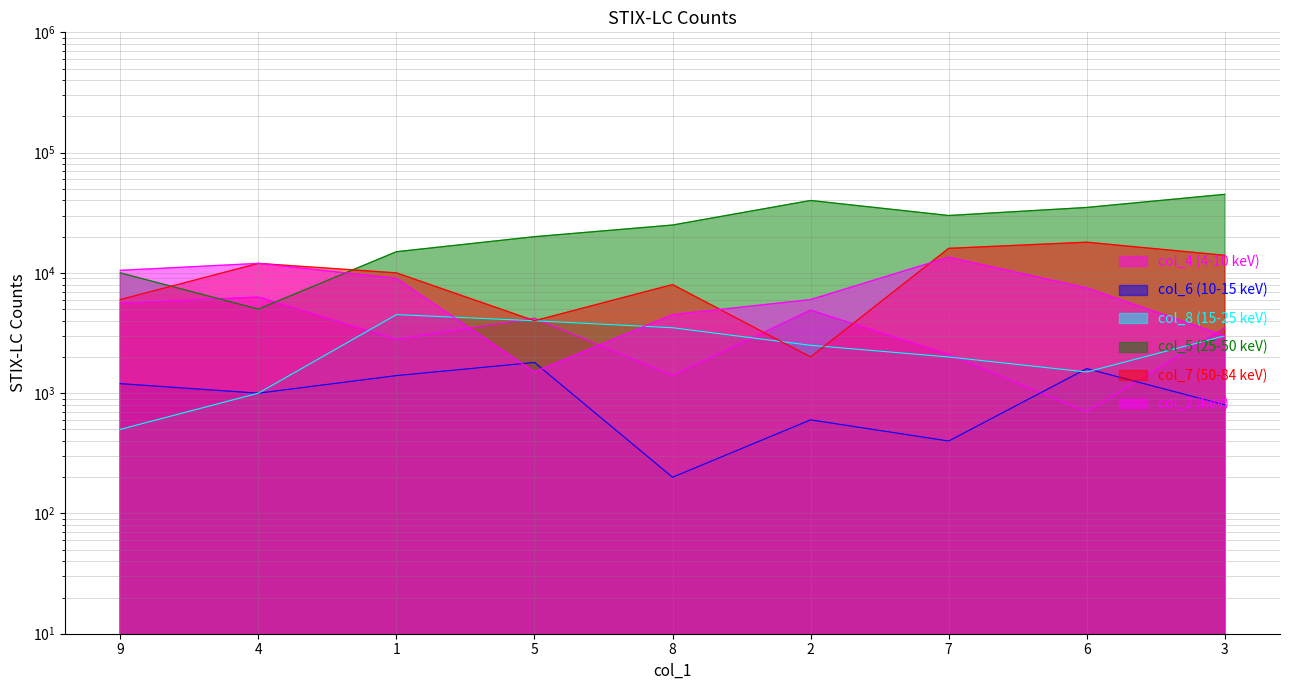

What is the difference between the col_5 (25-50 keV) values at 8 and 4?

20000